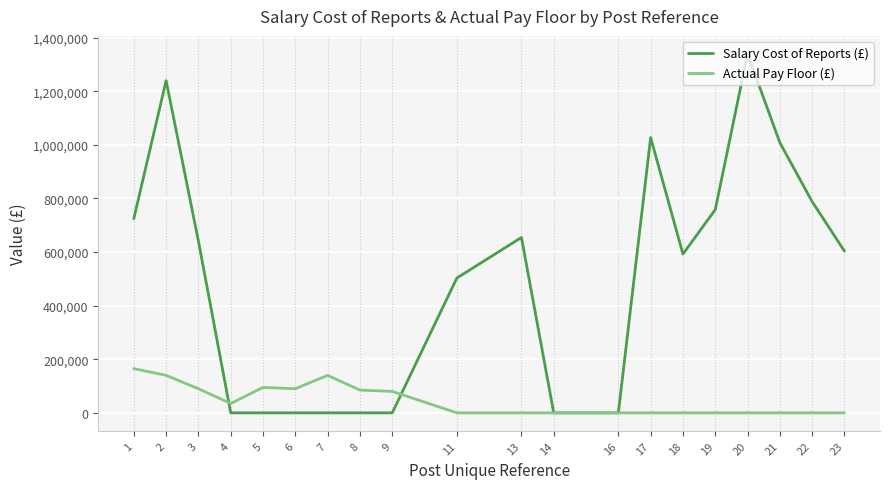

Which label corresponds to the largest value in the chart?

20